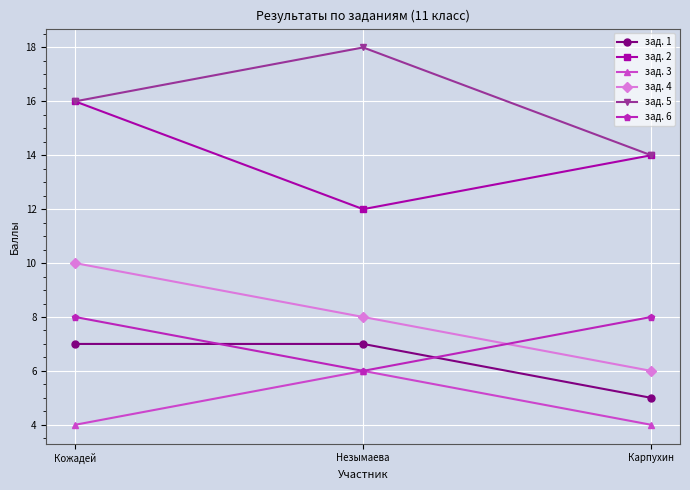

Read the зад. 1 value at Карпухин.

5